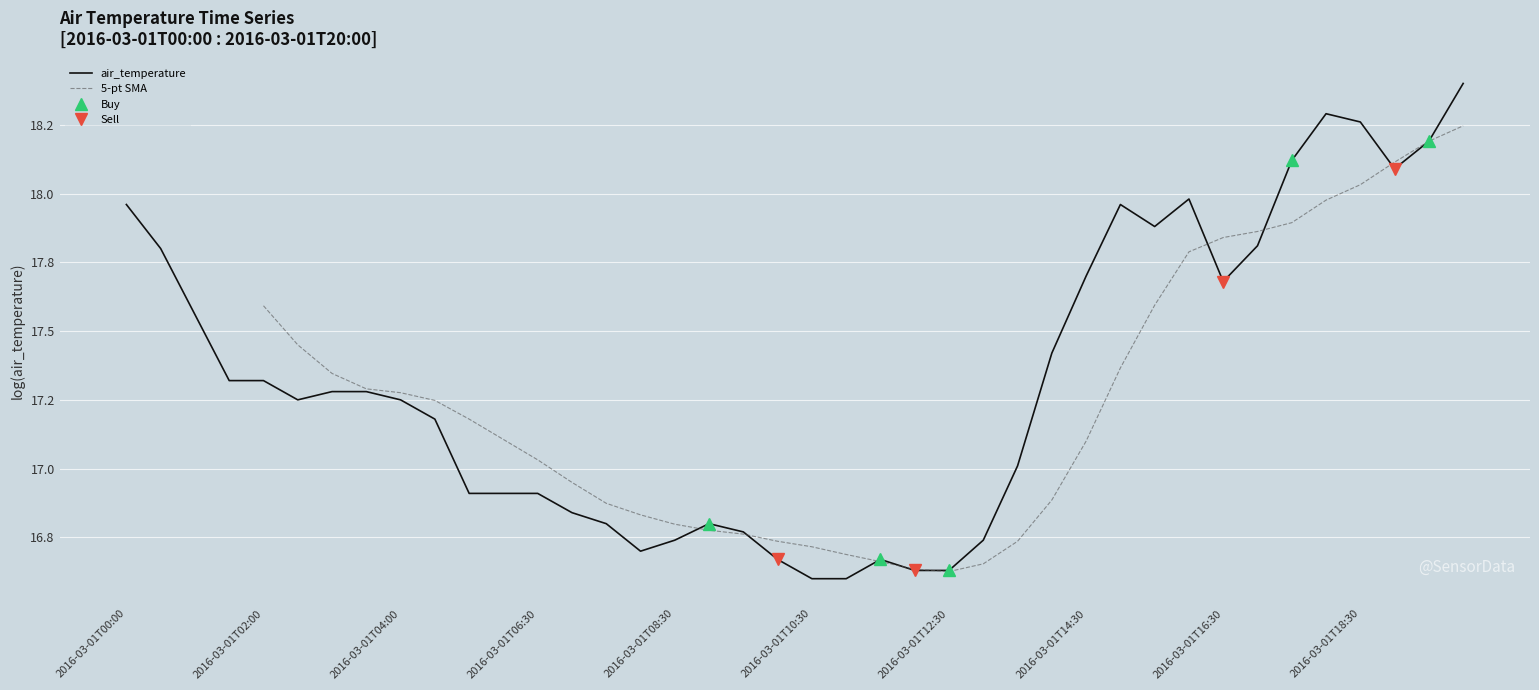

Rank the categories by value from highest to lowest.

2016-03-01T20:00, 2016-03-01T18:00, 2016-03-01T18:30, 2016-03-01T19:30, 2016-03-01T17:30, 2016-03-01T19:00, 2016-03-01T16:00, 2016-03-01T00:00, 2016-03-01T15:00, 2016-03-01T15:30, 2016-03-01T17:00, 2016-03-01T00:30, 2016-03-01T14:30, 2016-03-01T16:30, 2016-03-01T01:00, 2016-03-01T14:00, 2016-03-01T01:30, 2016-03-01T02:00, 2016-03-01T03:00, 2016-03-01T03:30, 2016-03-01T02:30, 2016-03-01T04:00, 2016-03-01T04:30, 2016-03-01T13:30, 2016-03-01T05:00, 2016-03-01T05:30, 2016-03-01T06:30, 2016-03-01T07:00, 2016-03-01T07:30, 2016-03-01T09:00, 2016-03-01T09:30, 2016-03-01T08:30, 2016-03-01T13:00, 2016-03-01T08:00, 2016-03-01T10:00, 2016-03-01T11:30, 2016-03-01T12:00, 2016-03-01T12:30, 2016-03-01T10:30, 2016-03-01T11:00